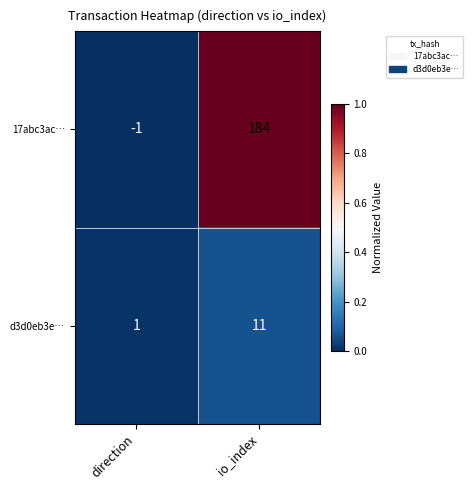

Between direction and io_index, which series saw the biggest shift?

17abc3ac…